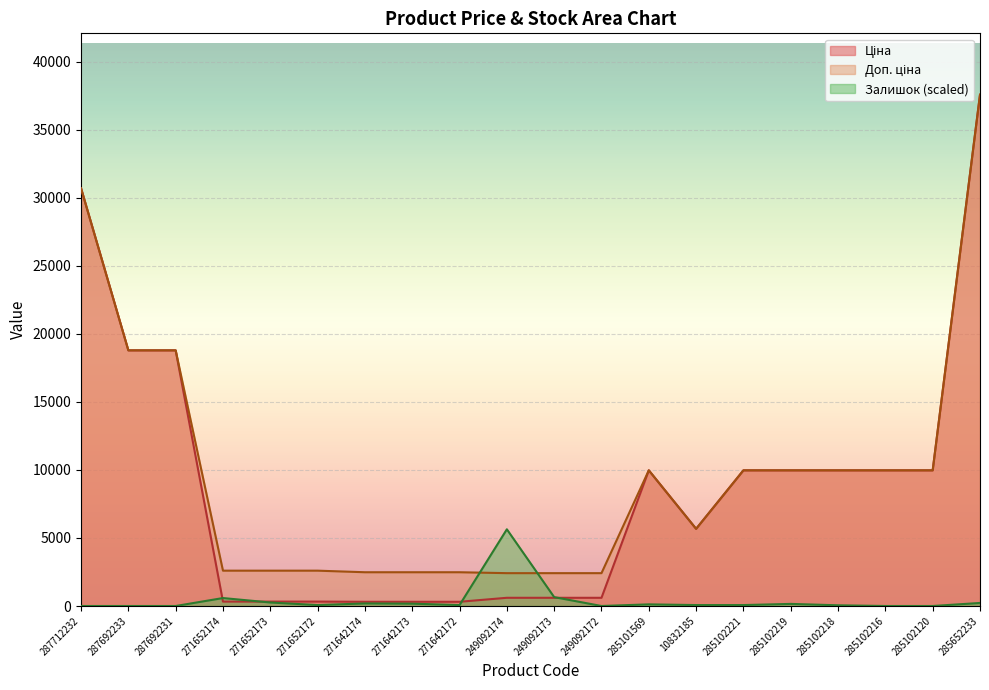

Is it true that Ціна equals 8377.7 at 287692231?

False